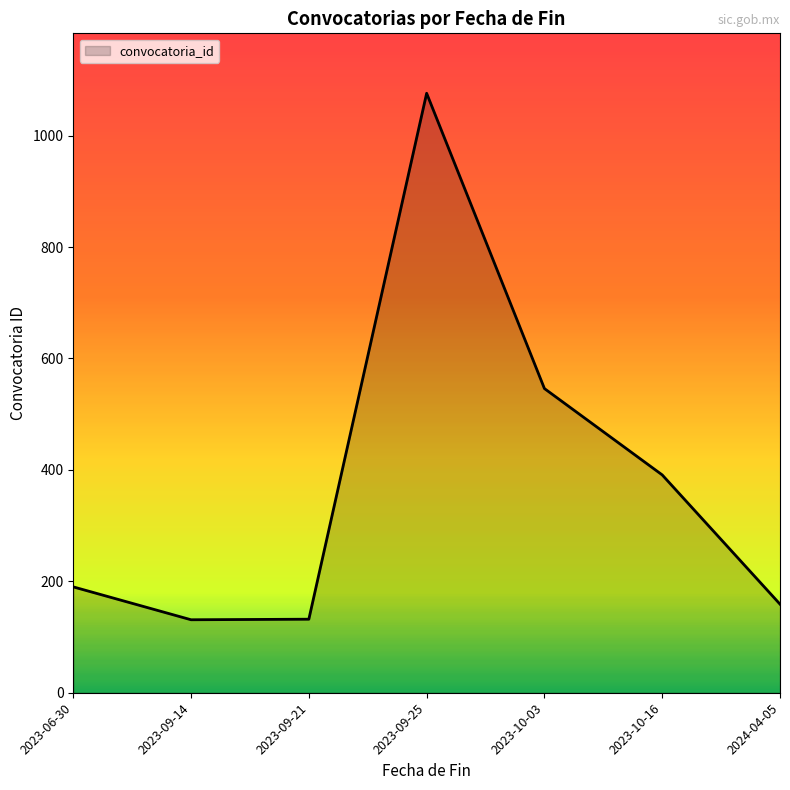

What is the maximum value shown in the chart?

1076